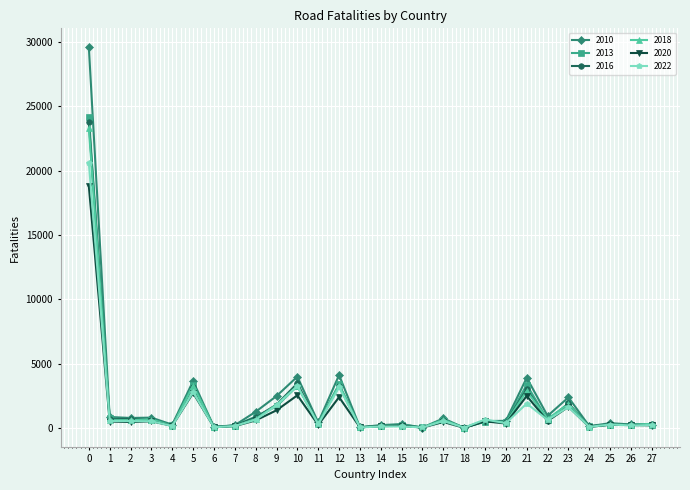

True or false: 2013 has more than 1 interior local peaks.

True